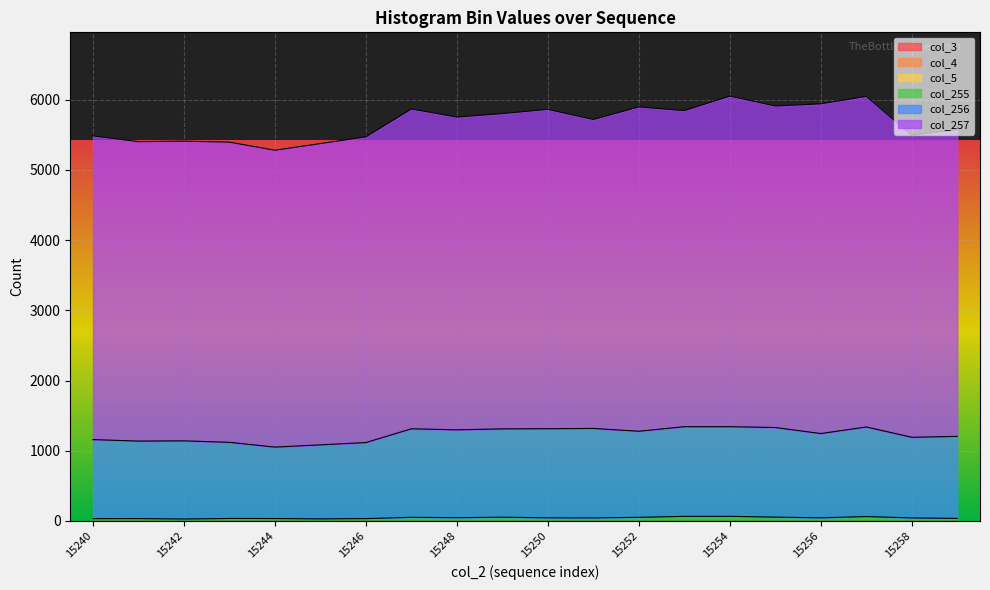

Which series changed the most between 15243 and 15258?

col_256